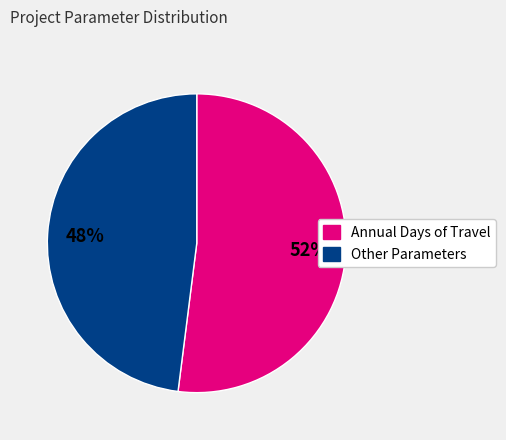

To the nearest percent, what is the average slice percentage?

50%